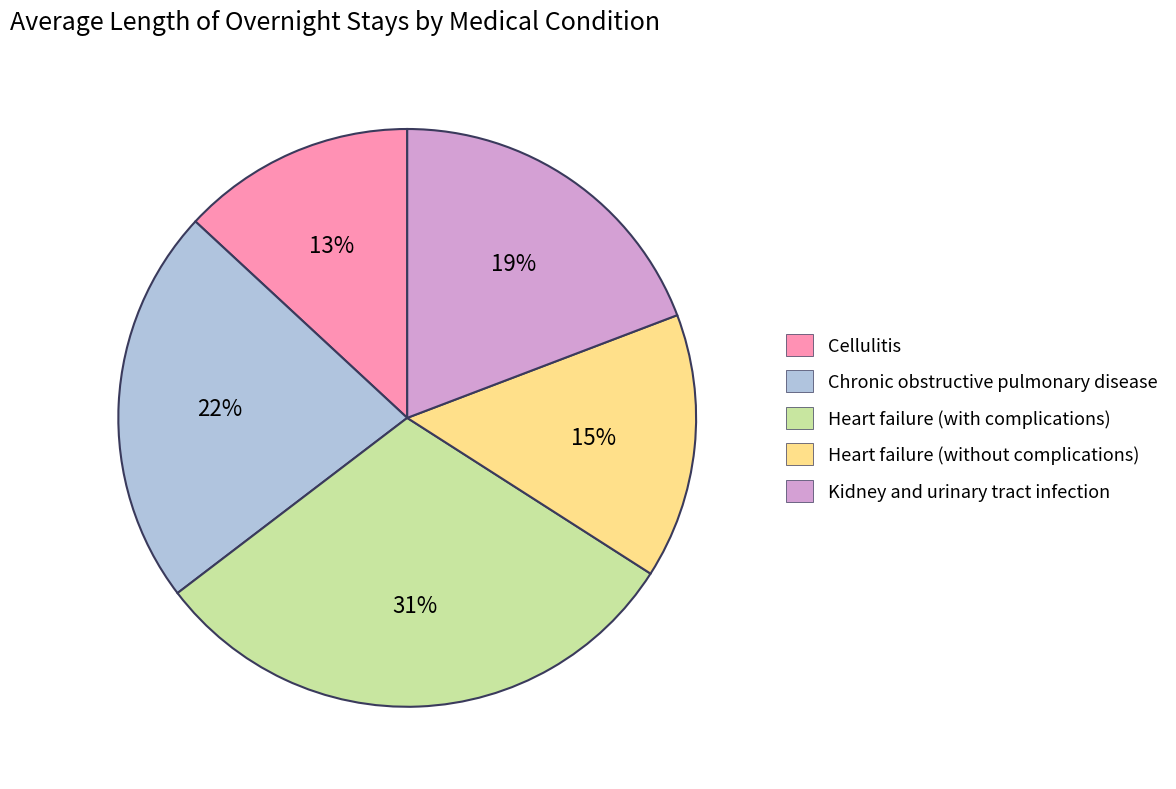

To the nearest percent, what is the average slice percentage?

20%